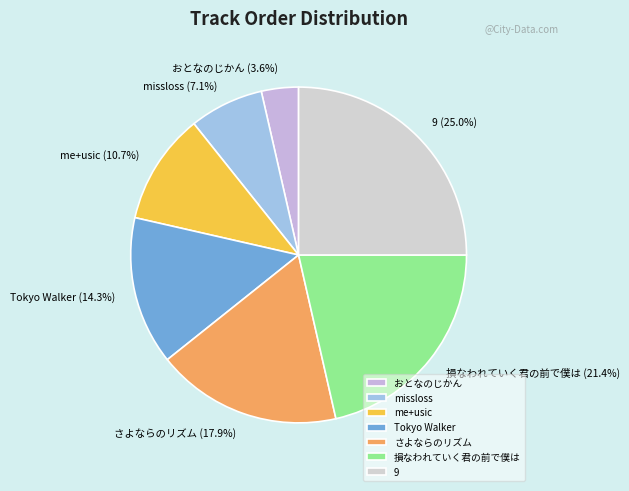

To the nearest percent, what is the difference between the largest and smallest slice percentages?

21%